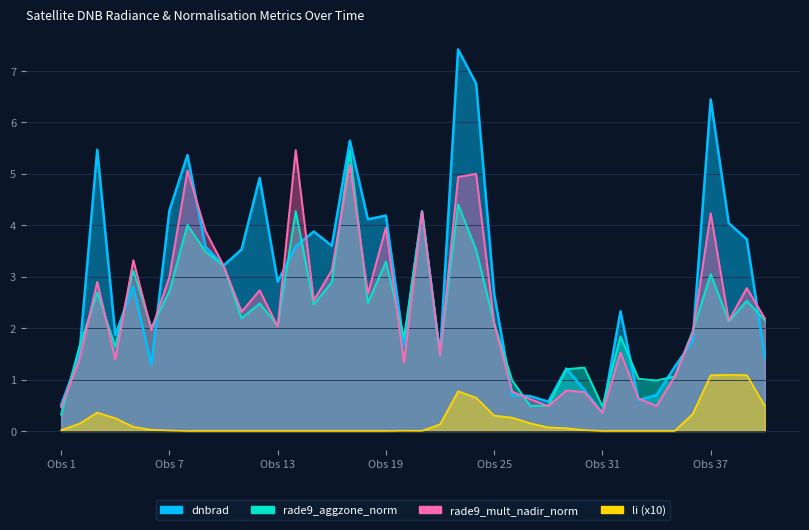

How many intersections are there between rade9_aggzone_norm and dnbrad?

19